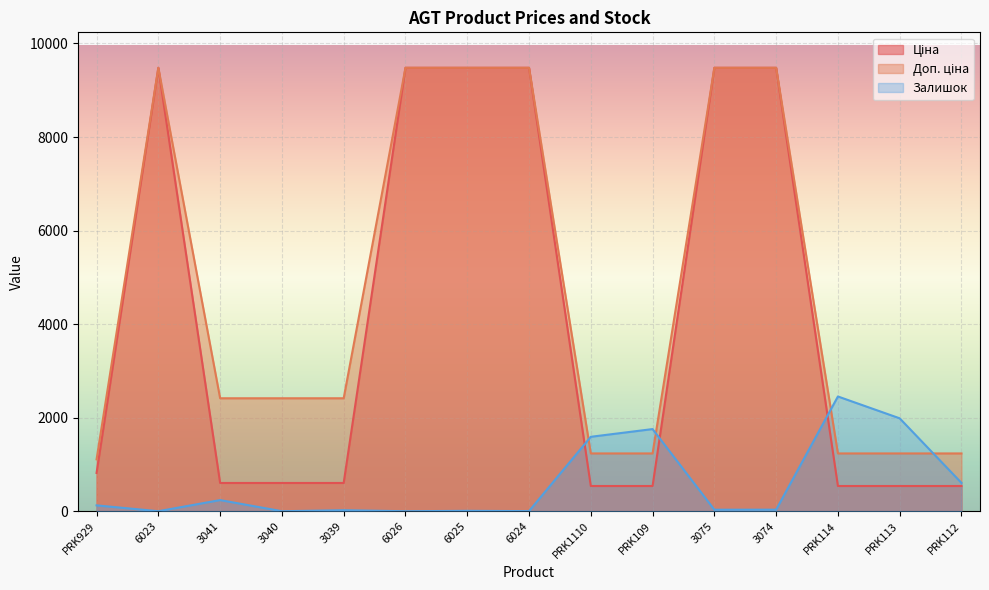

Reading right to left, what are all the values shown in this chart?

Ціна: PRK112=539.0	PRK113=539.0	PRK114=539.0	3074=9480.1	3075=9480.1	PRK109=539.0	PRK1110=539.0	6024=9480.1	6025=9480.1	6026=9480.1	3039=603.7	3040=603.7	3041=603.7	6023=9480.1	PRK929=818.5
Доп. ціна: PRK112=1235.4	PRK113=1235.4	PRK114=1235.4	3074=9480.1	3075=9480.1	PRK109=1235.4	PRK1110=1235.4	6024=9480.1	6025=9480.1	6026=9480.1	3039=2414.8	3040=2414.8	3041=2414.8	6023=9480.1	PRK929=1109.2
Залишок: PRK112=605.0	PRK113=1986.0	PRK114=2453.0	3074=33.0	3075=32.0	PRK109=1756.0	PRK1110=1591.0	6024=2.0	6025=8.0	6026=0.0	3039=21.0	3040=0.0	3041=238.0	6023=0.0	PRK929=125.0